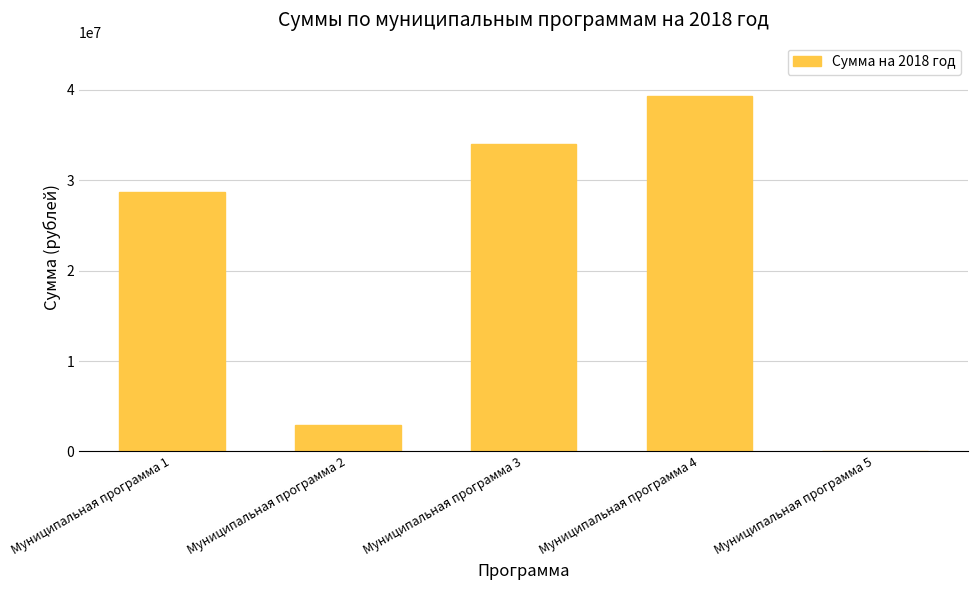

Which label corresponds to the largest value in the chart?

Муниципальная программа 4